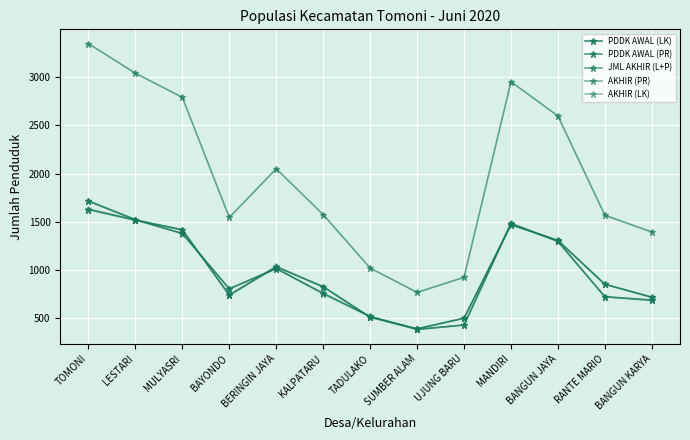

Is this an area chart (filled region under the line)?

No